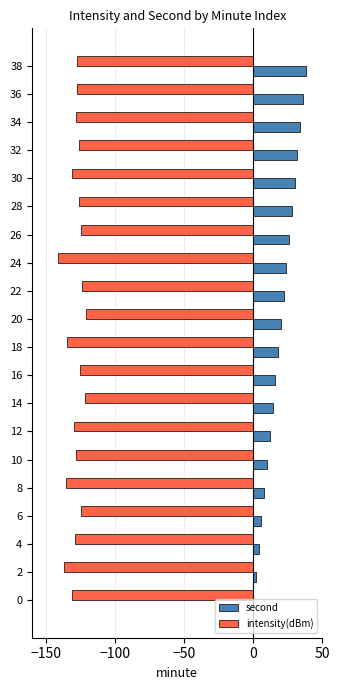

What is the maximum value for second?

38.0